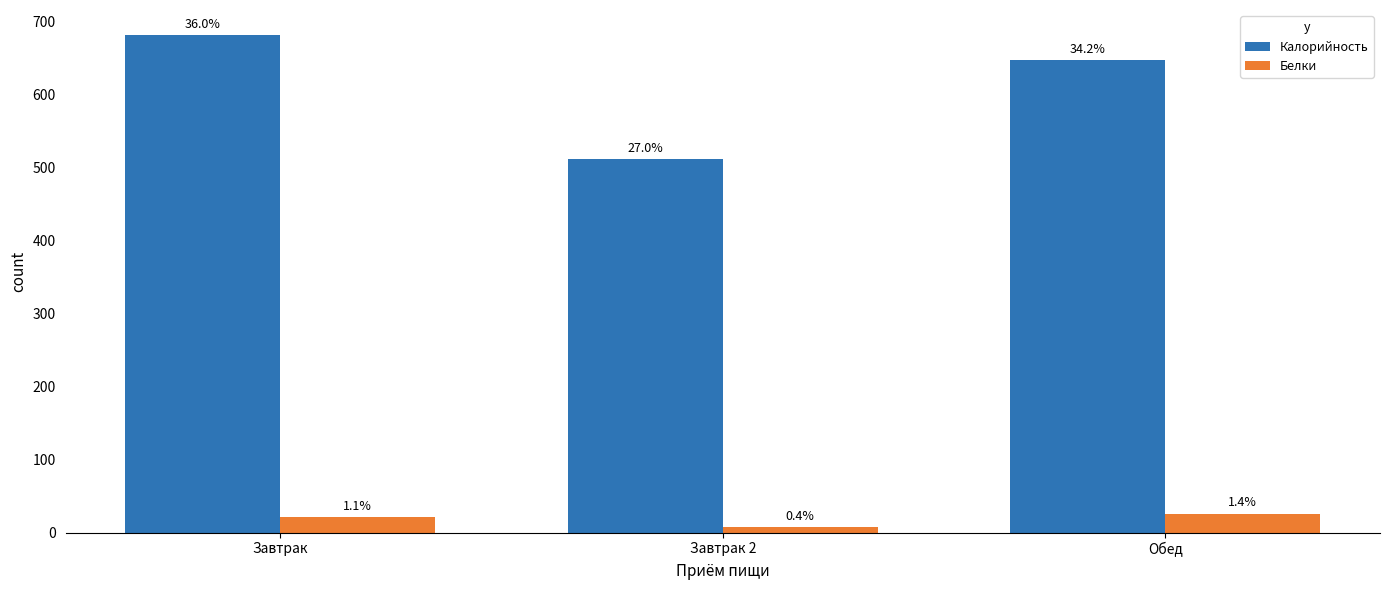

Which has a higher value, Завтрак or Обед?

Завтрак